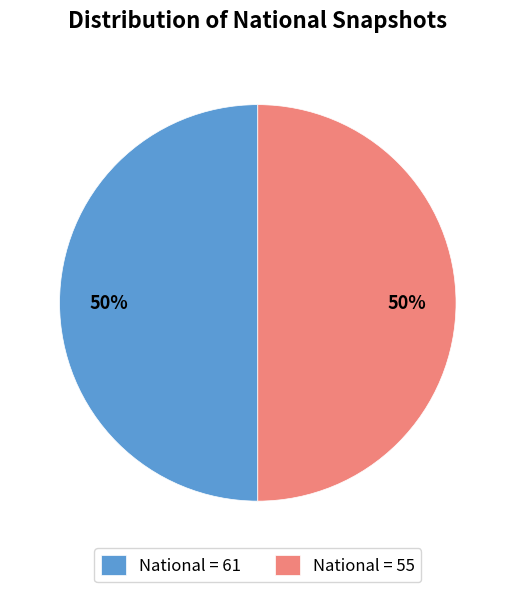

True or false: National = 61 accounts for 50% of the total.

True